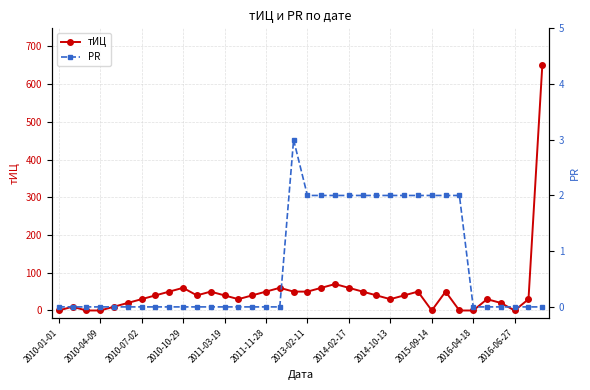

True or false: тИЦ has a value of 0 at 2016-06-27.

True